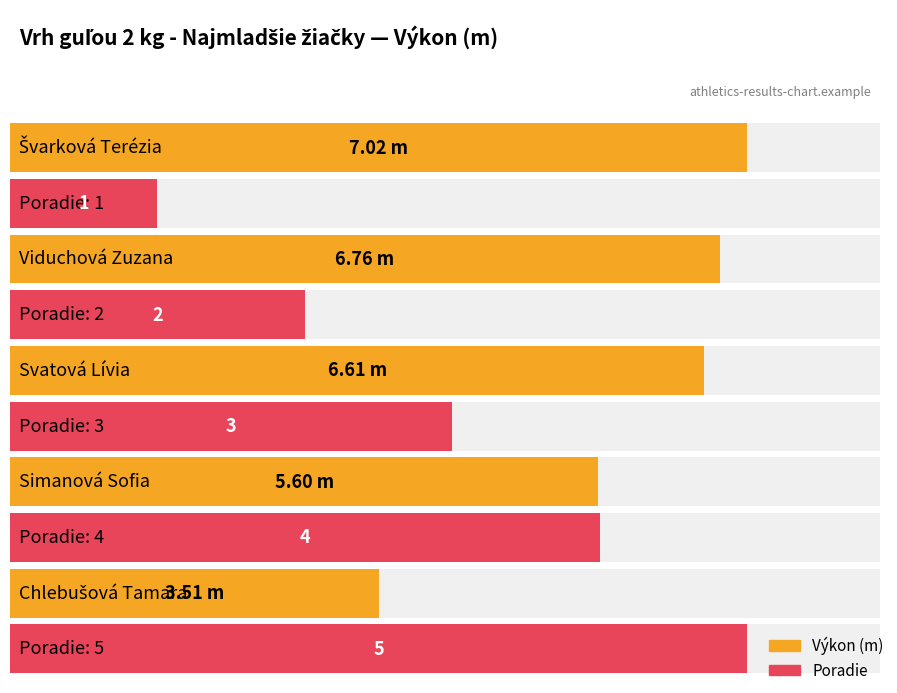

List the labels in order of Výkon value, smallest first.

Chlebušová Tamara, Simanová Sofia, Svatová Lívia, Viduchová Zuzana, Švarková Terézia